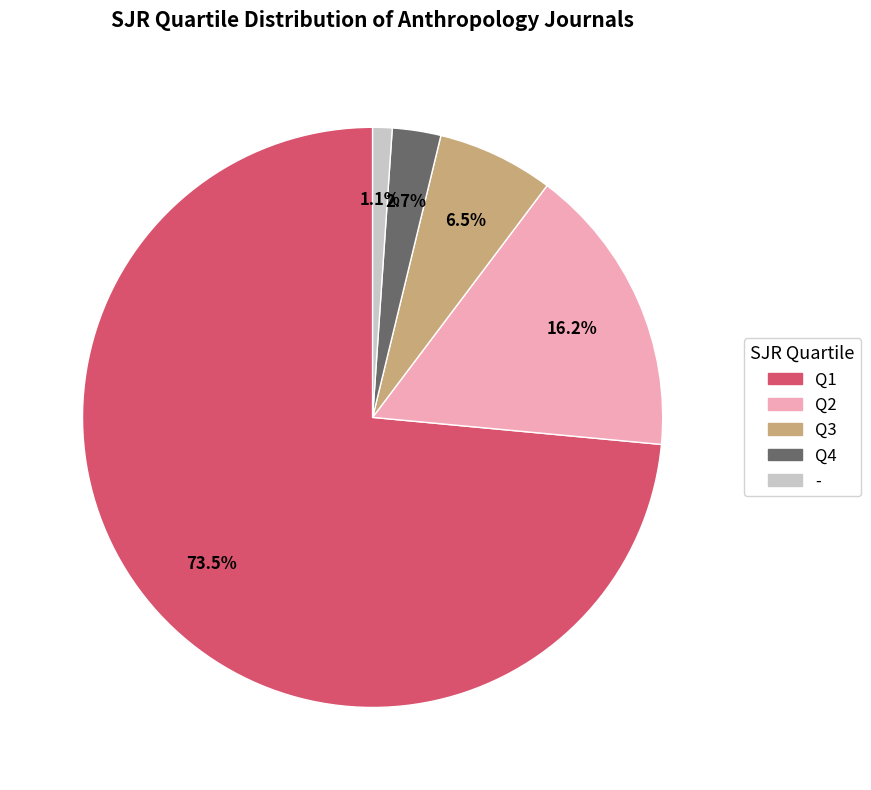

To the nearest percent, what portion does - represent?

1%